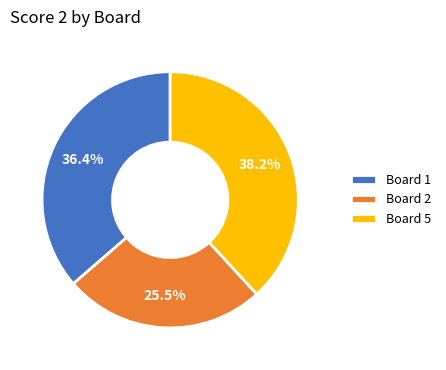

What is the total percentage of Board 5 and Board 2?

63.6%